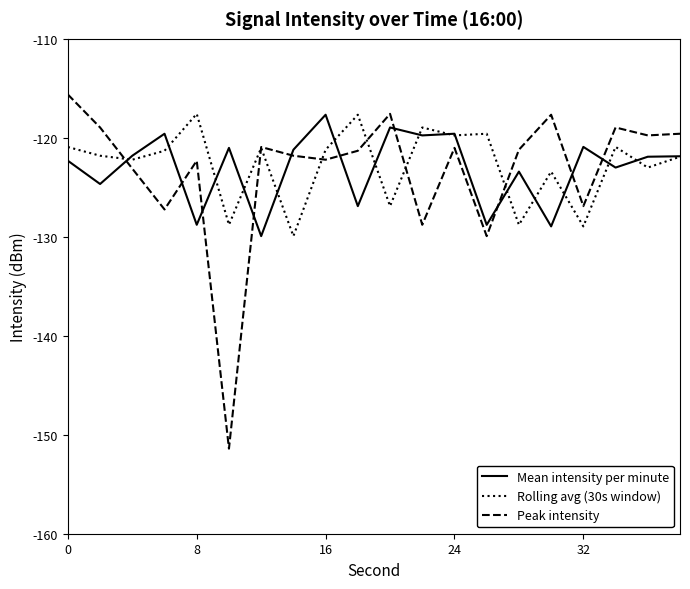

Which series has the largest range (max minus min)?

Peak intensity